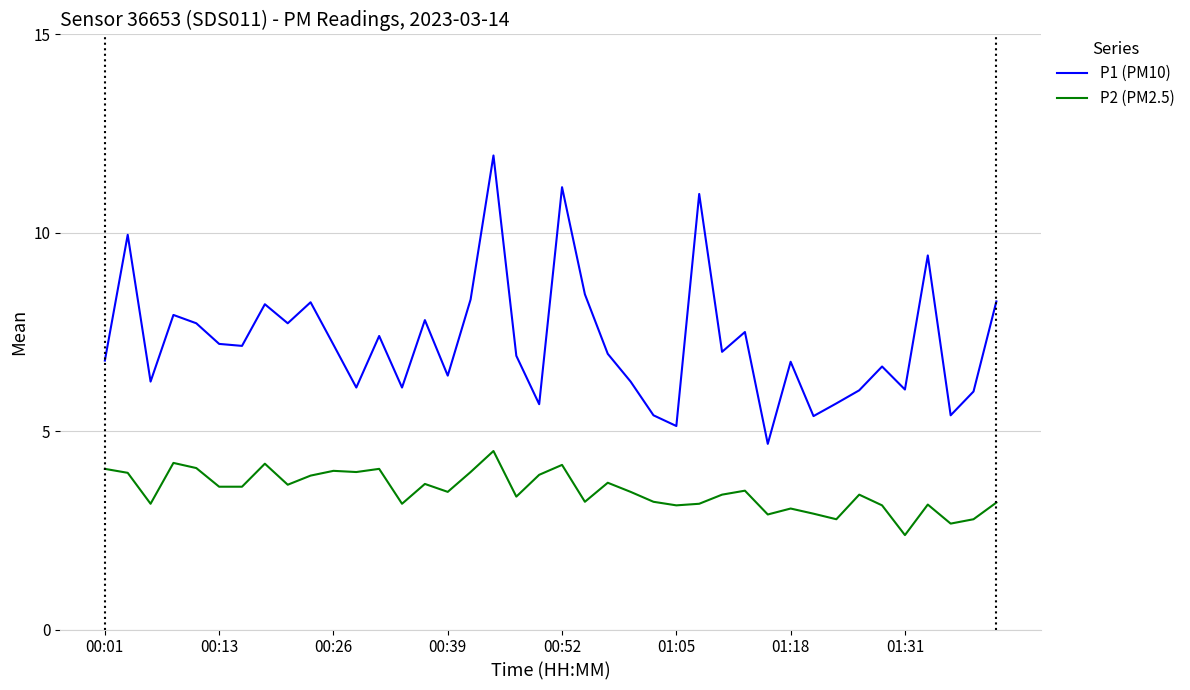

True or false: P2 (PM2.5) and P1 (PM10) intersect in this chart.

False